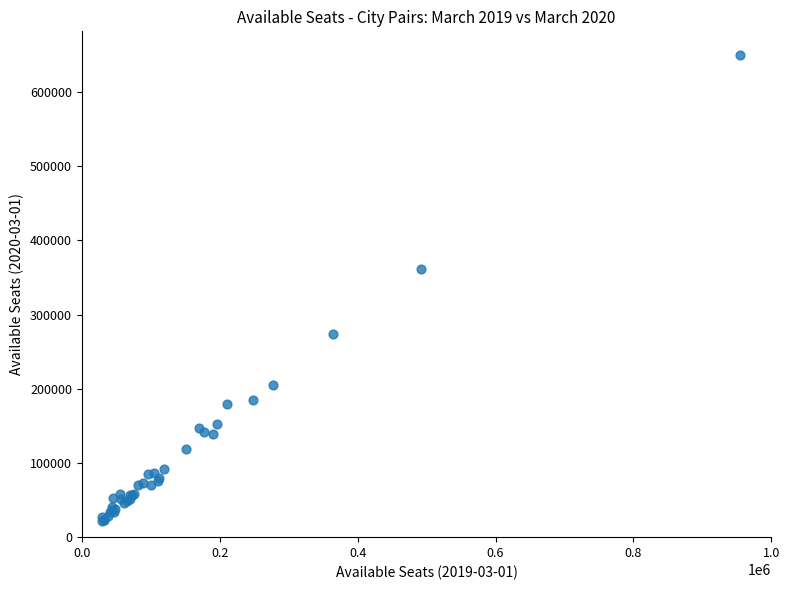

What Y value in the scatter plot is closest to 336140?

361956